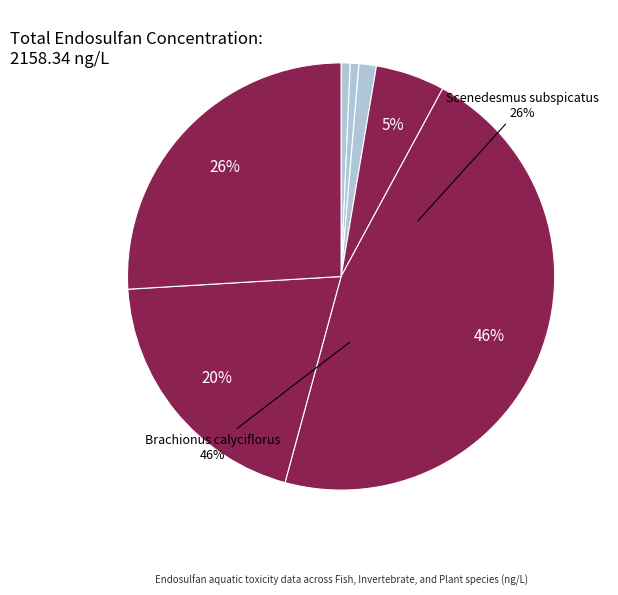

Which has a higher value, Brachionus calyciflorus or Channa punctata?

Brachionus calyciflorus